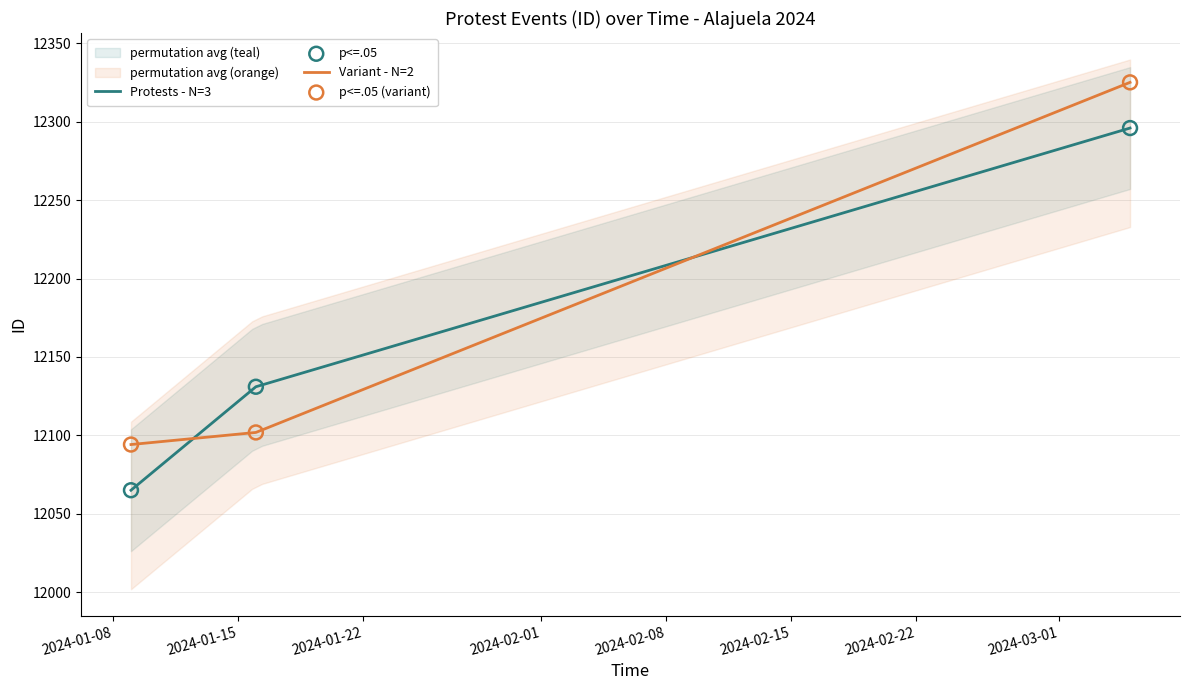

What are all the series names shown in the legend?

Protests - N=3, Variant - N=2, p<=.05, p<=.05 (variant)